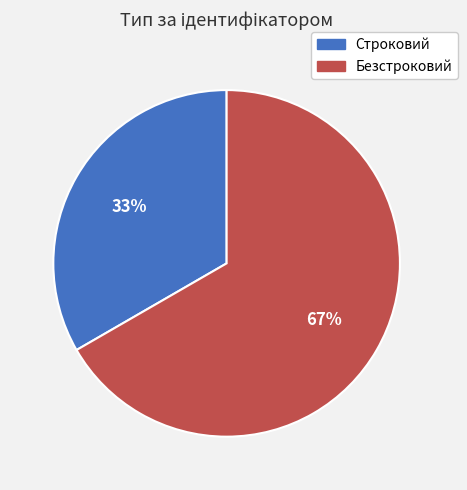

Which category has the smallest portion of the pie?

Строковий